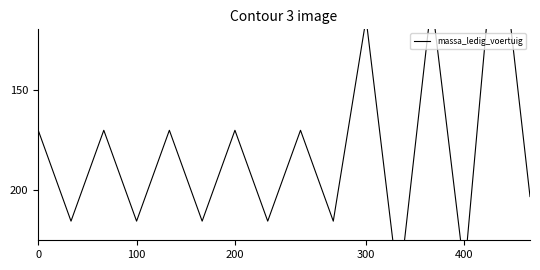

What is the average value?

181.4